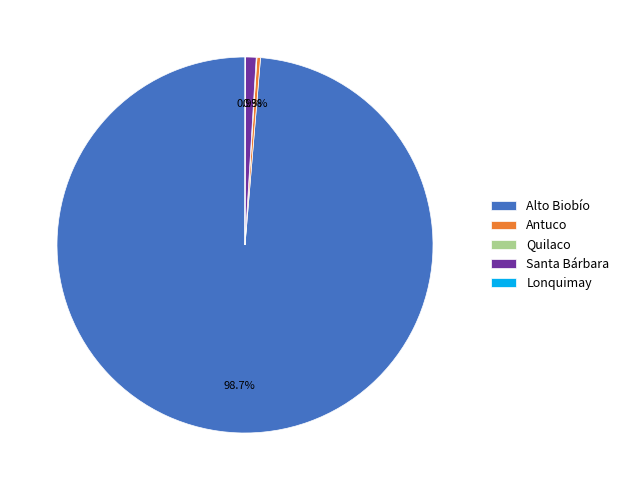

To the nearest percent, what is the average slice percentage?

20%